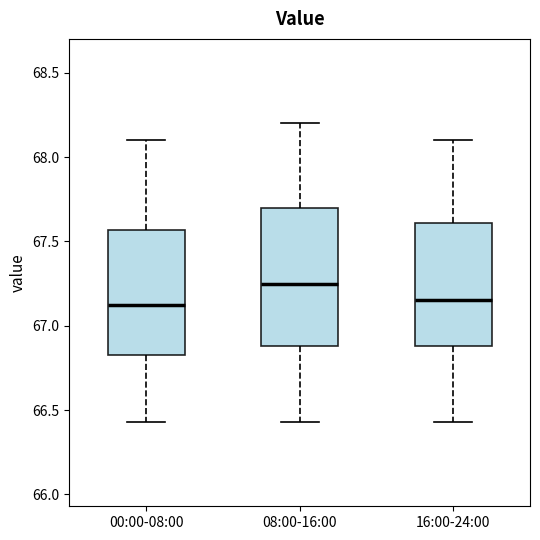

Reading left to right, transcribe this box plot: for each box, give where its median line is, the range the box spans, and where its two whiskers end, as read against the y-axis. The values are not printed on the chart, so give them approximately, as read against the axis.

00:00-08:00: median 67.10, box 66.85 to 67.55, whiskers 66.45 to 68.10
08:00-16:00: median 67.25, box 66.90 to 67.70, whiskers 66.45 to 68.20
16:00-24:00: median 67.15, box 66.90 to 67.60, whiskers 66.45 to 68.10